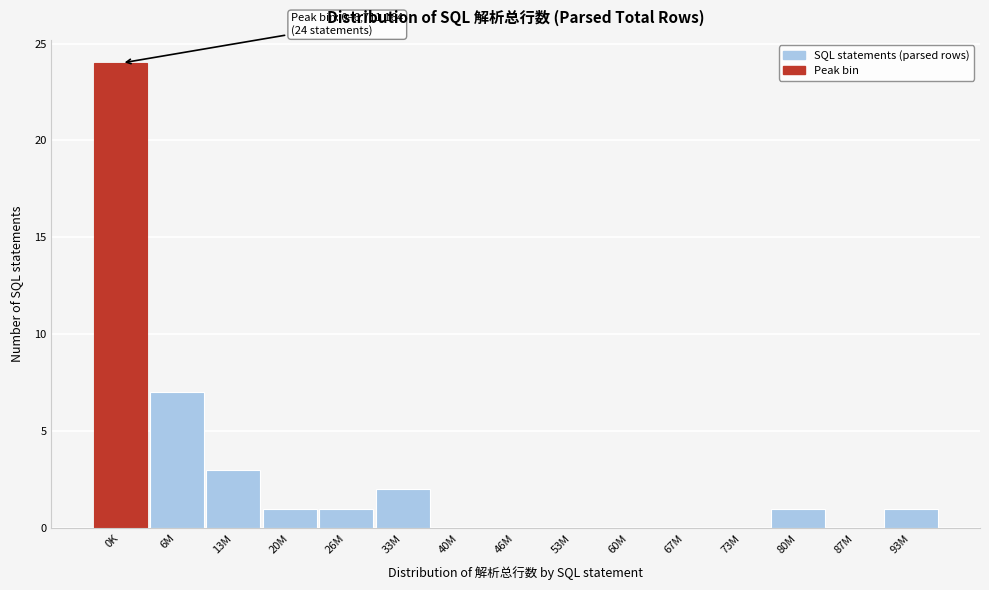

Reading left to right, list all the values displayed in this chart.

0K=24	6M=7	13M=3	20M=1	26M=1	33M=2	40M=0	46M=0	53M=0	60M=0	67M=0	73M=0	80M=1	87M=0	93M=1